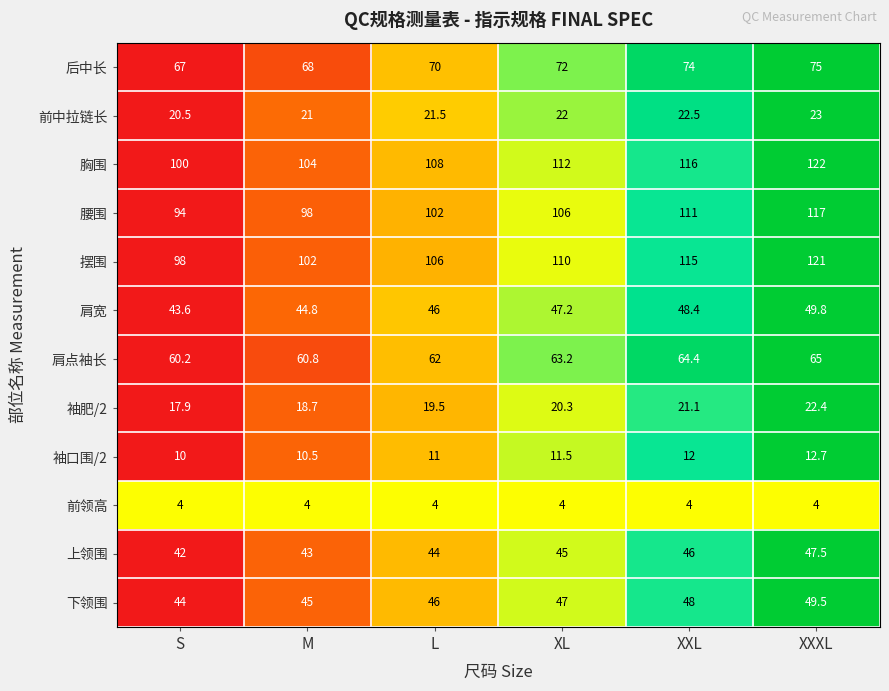

Where is 前中拉链长 nearest to the value 21?

M